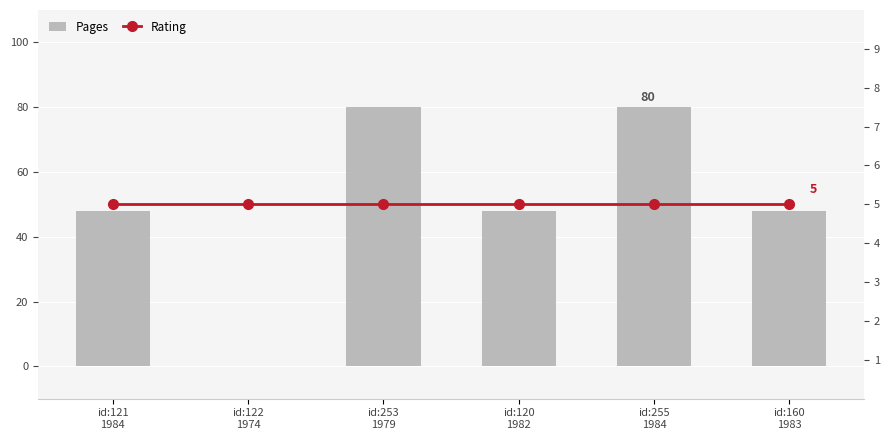

What position from the right is id:255
1984?

2